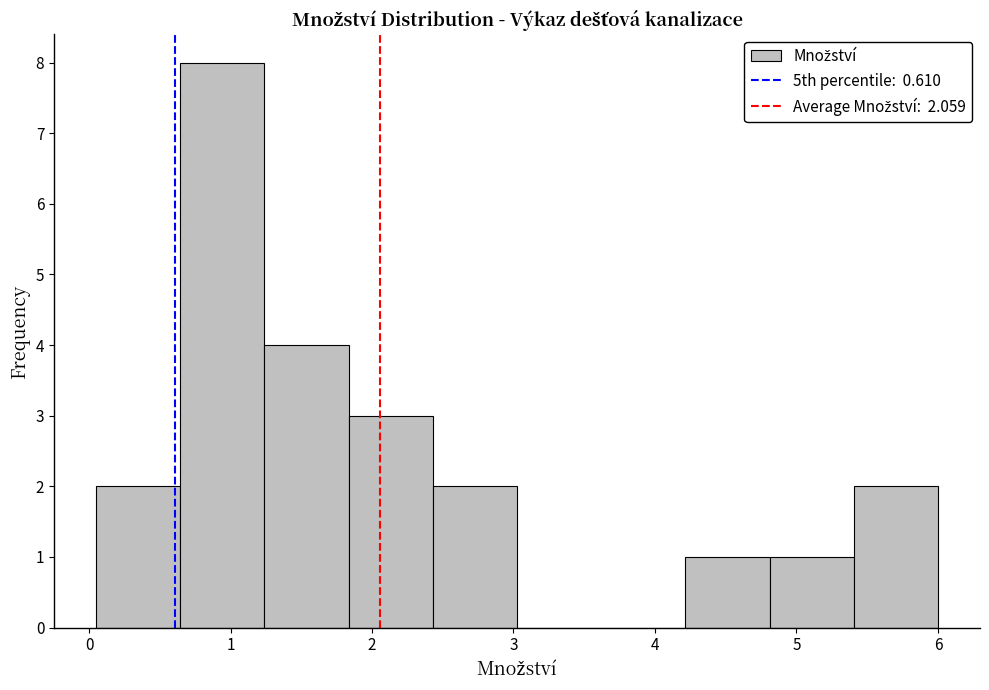

Over which range of the x-axis is the bar tallest?

0.6 to 1.2